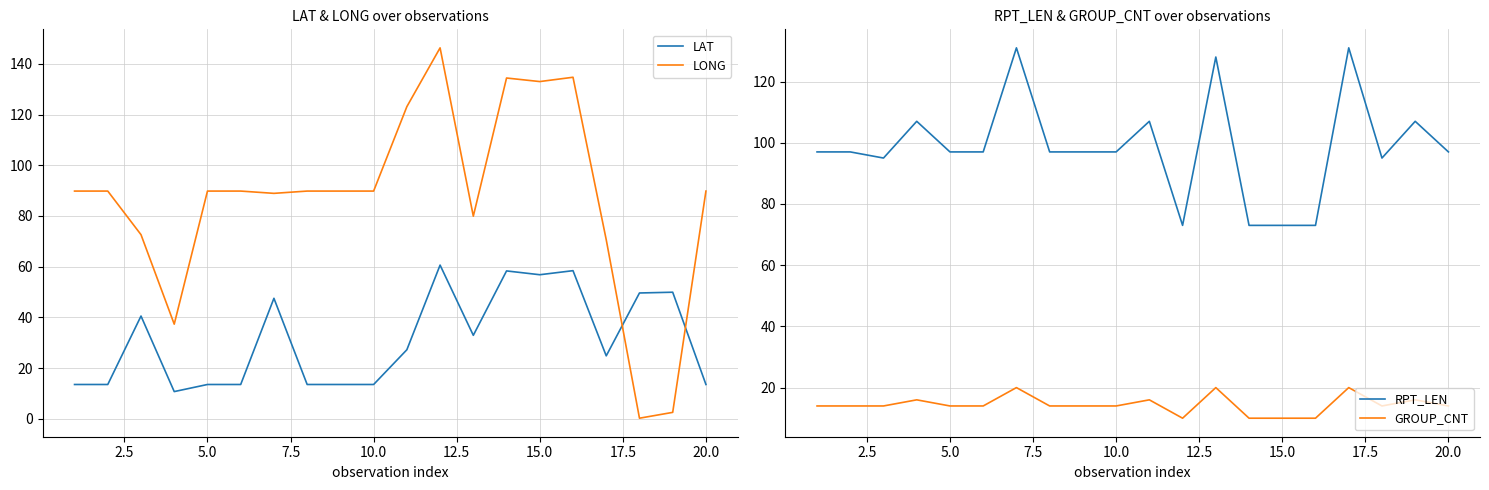

True or false: LONG and LAT intersect in this chart.

True